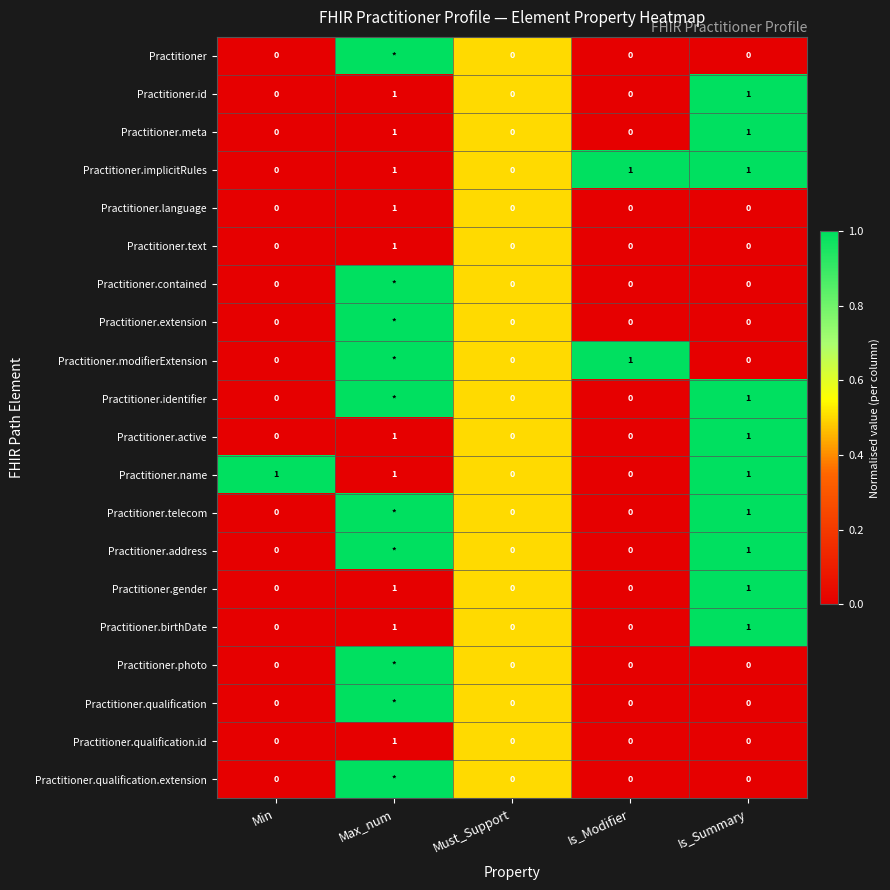

The Practitioner.active series shows 2 at Max_num. True or false?

False